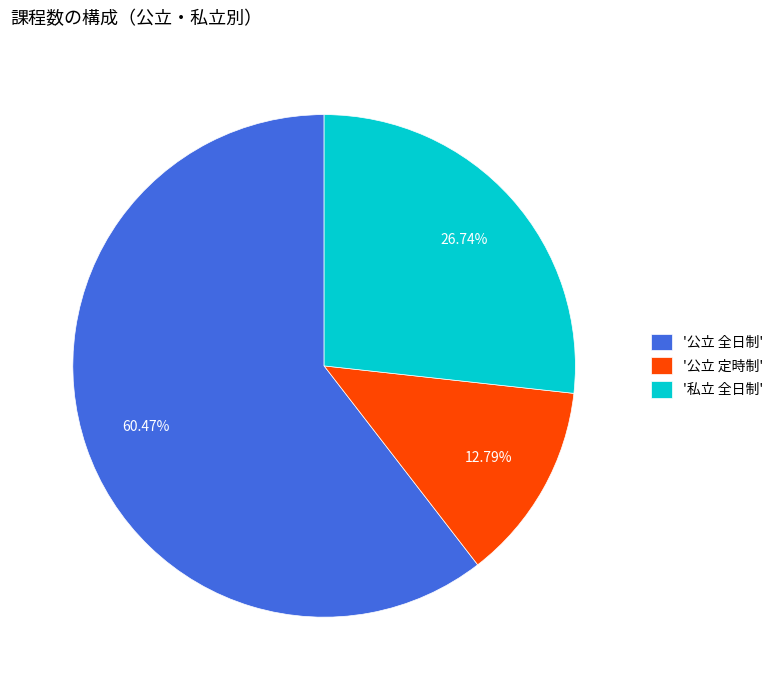

Which slice represents more than half of the pie?

'公立 全日制'